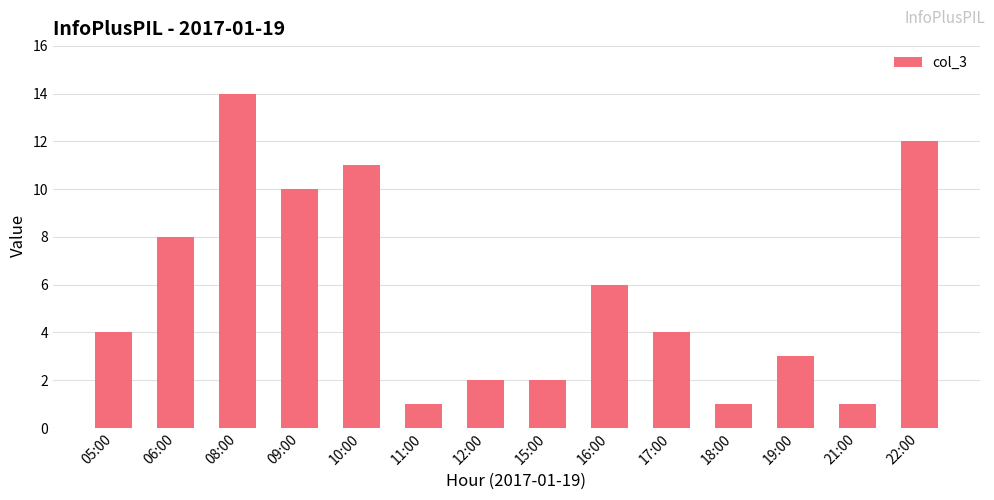

Does the chart contain any negative values?

No